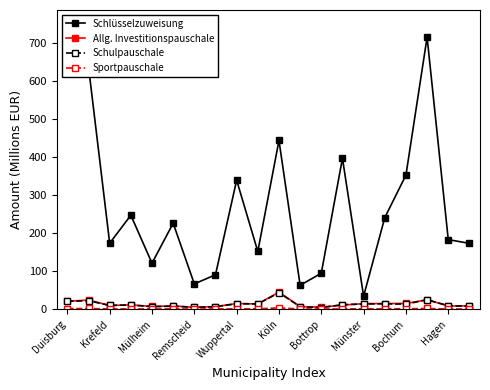

Which series has the largest total across all categories?

Schlüsselzuweisung